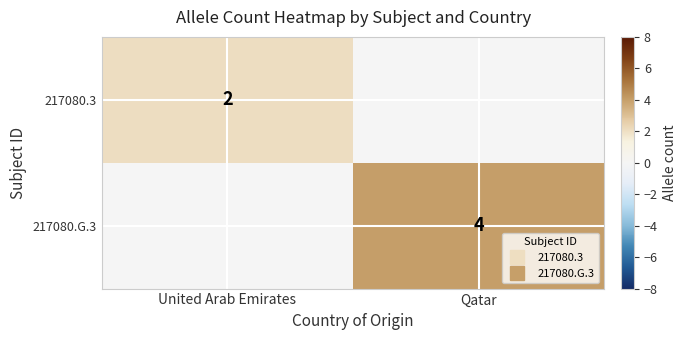

What is the sum of all 217080.G.3 values?

4